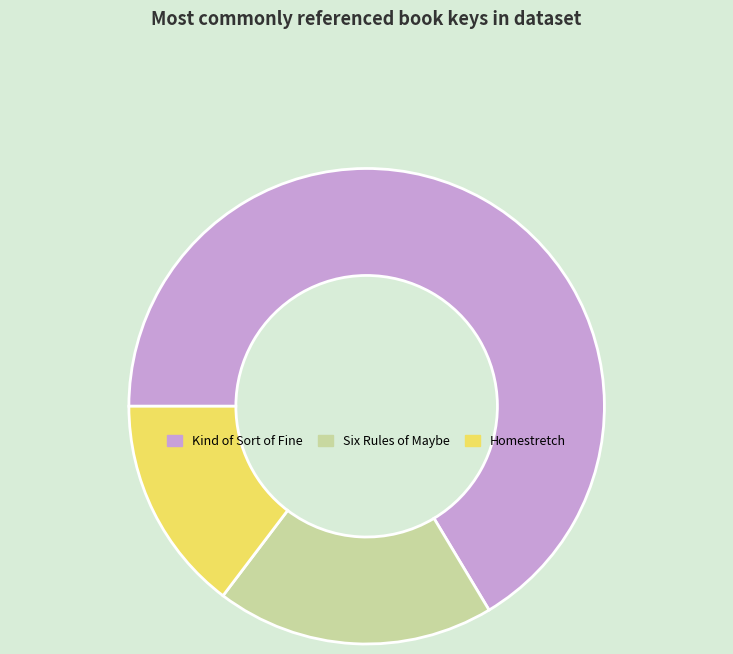

Between Homestretch and Six Rules of Maybe, which is larger?

Six Rules of Maybe